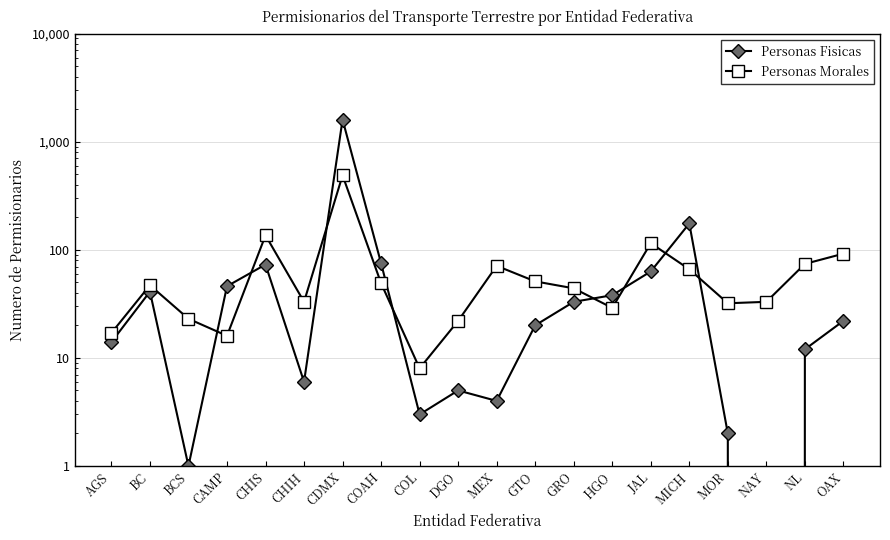

Which series has the largest total across all categories?

Personas Fisicas